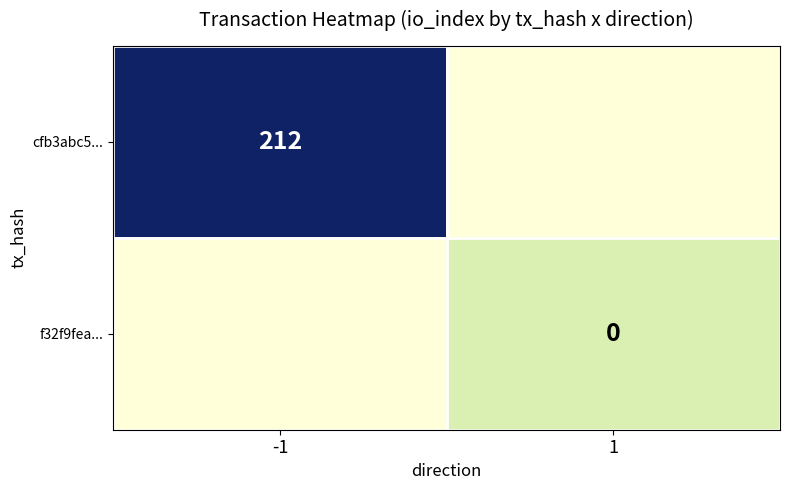

What is the average value of the cfb3abc5... series?

81